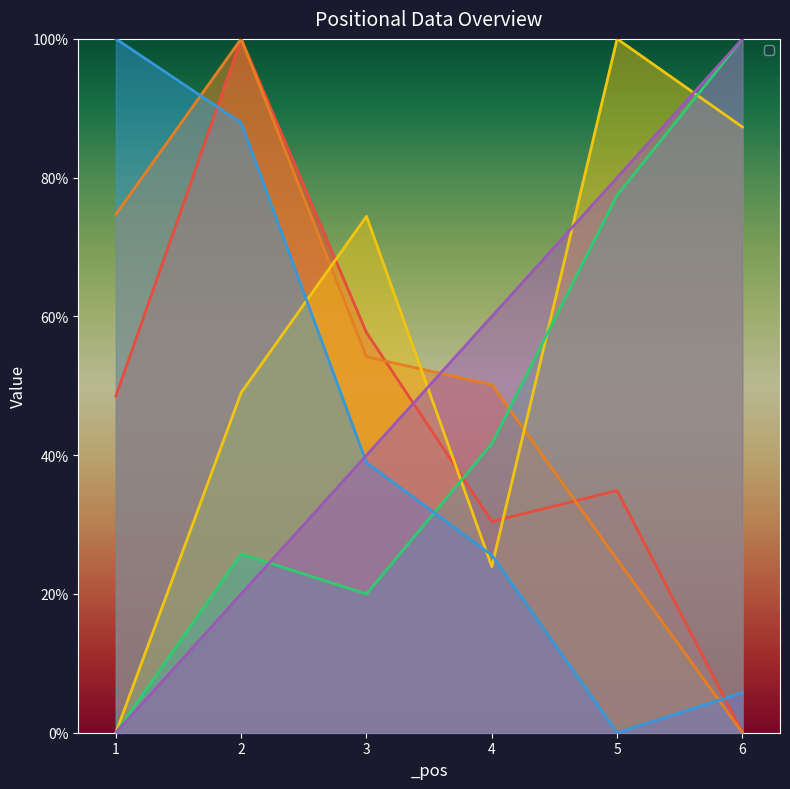

What is the value of the _H1 point at the 2nd from the left?

100.0